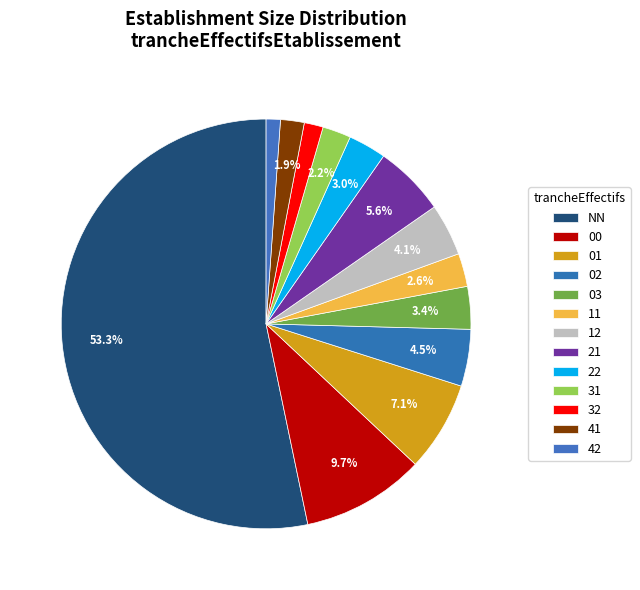

What is the ratio of the value at 12 to the value at 32?

2.8